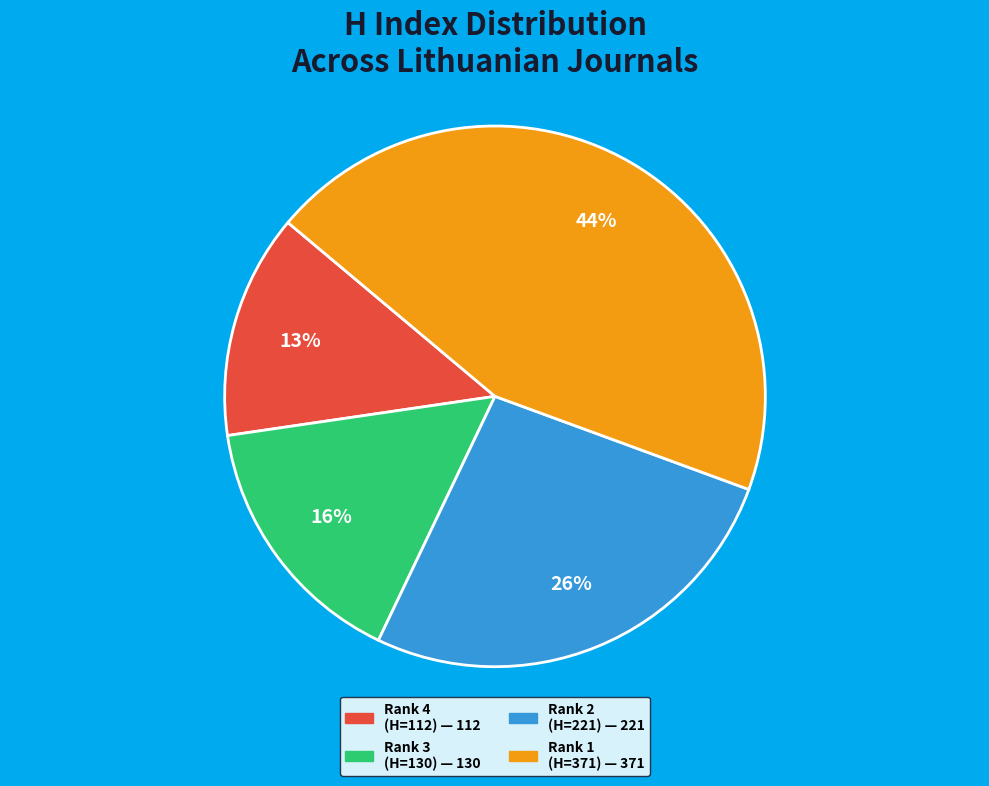

To the nearest percent, what is the difference between the largest and smallest slice percentages?

31%